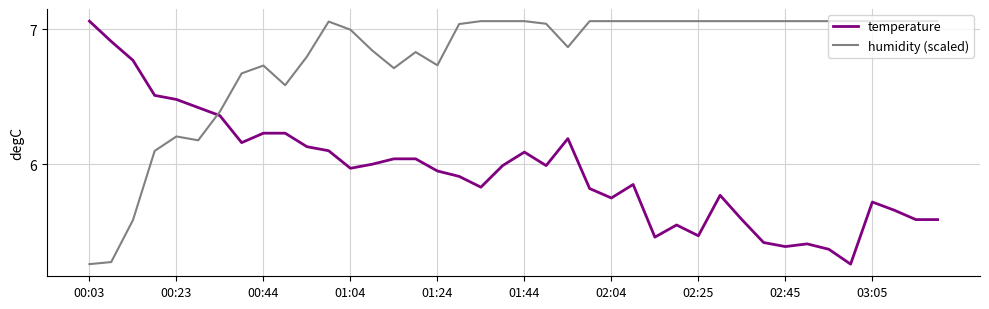

Which series has the largest total across all categories?

humidity (scaled)